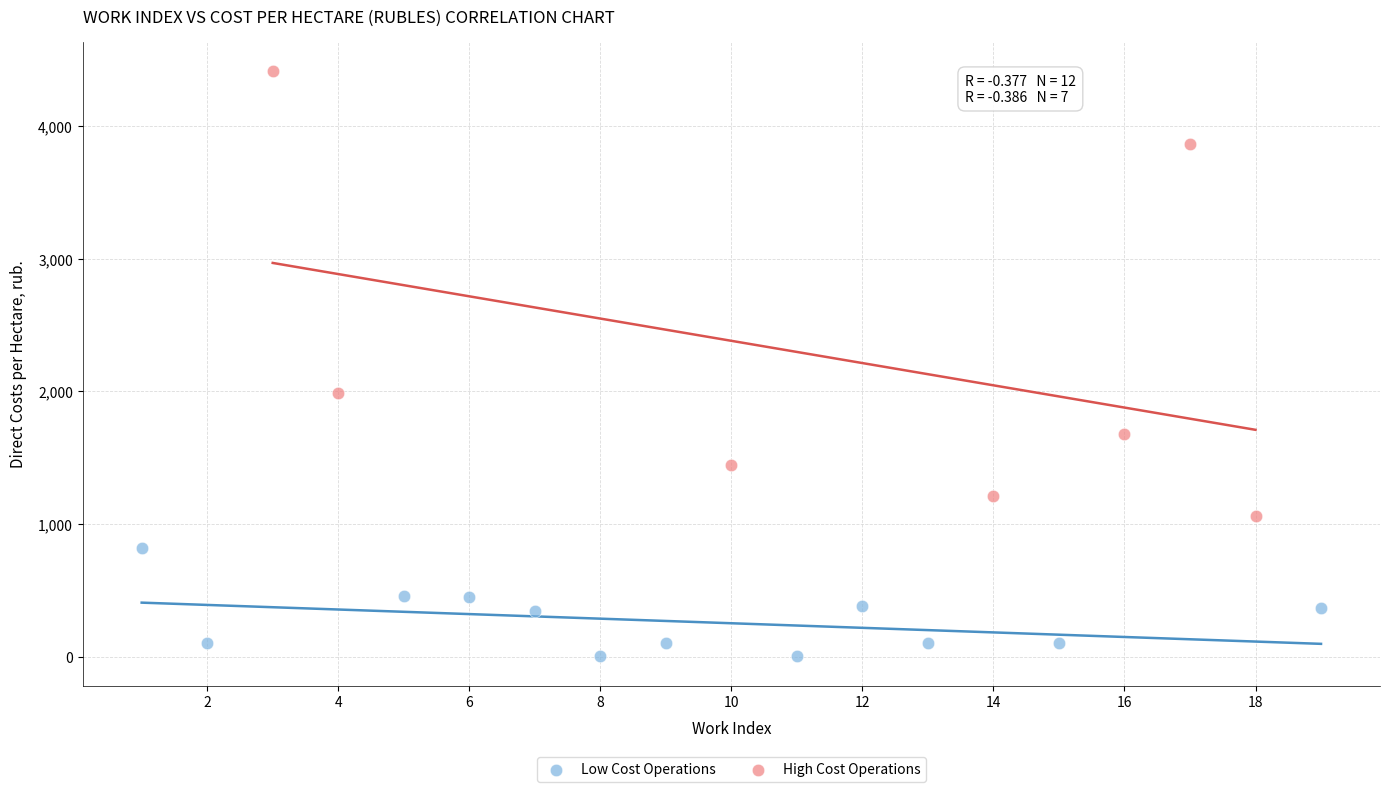

Which series reaches the minimum Y coordinate?

Low Cost Operations